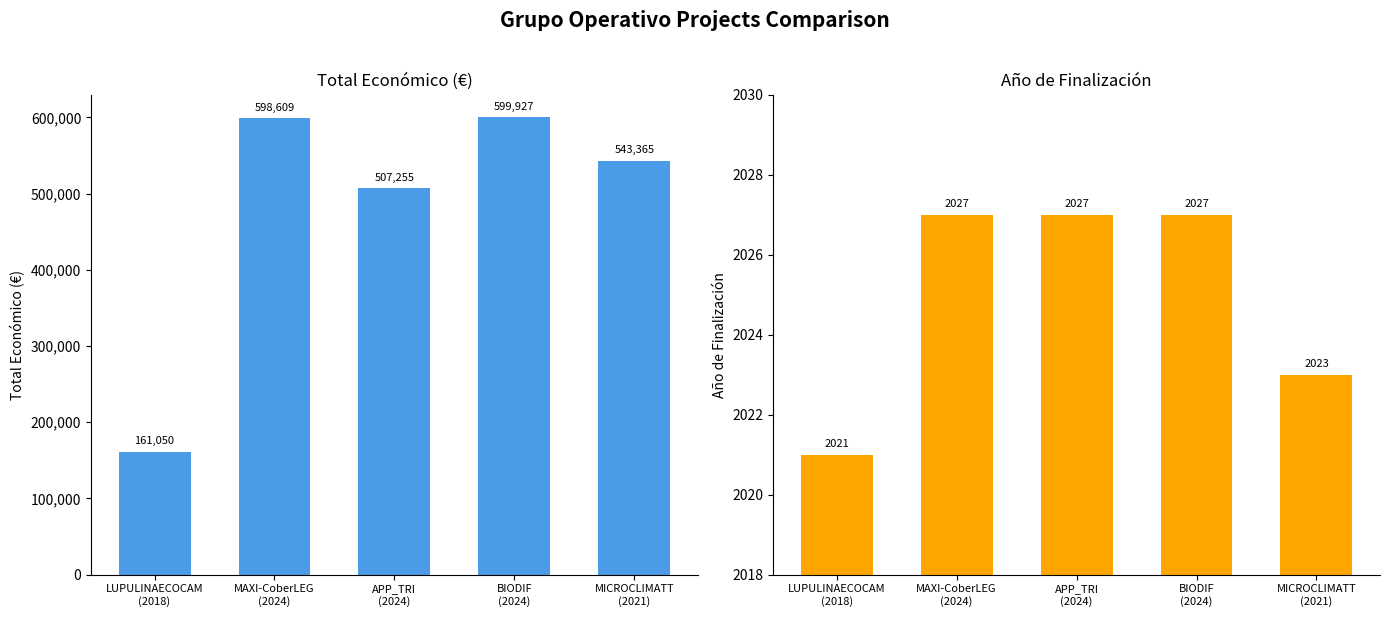

What is the approximate value of Total económico at LUPULINAECOCAM
(2018), to the nearest 50?

161050